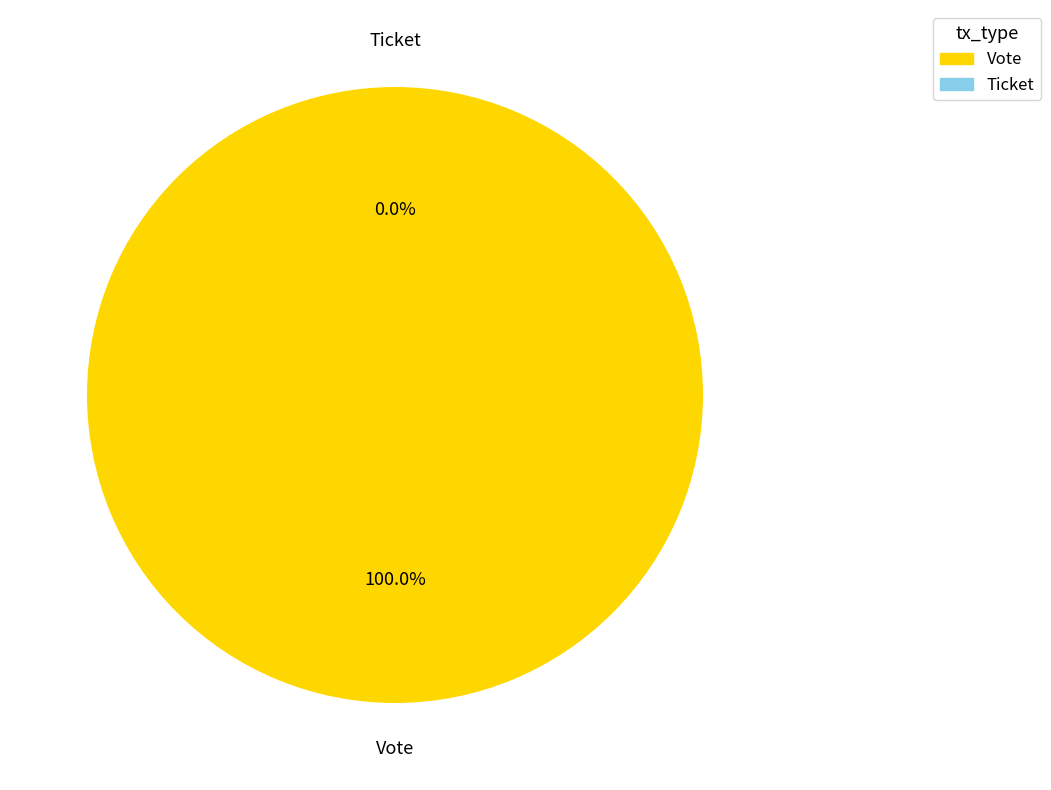

To the nearest percent, what portion does Vote represent?

100%